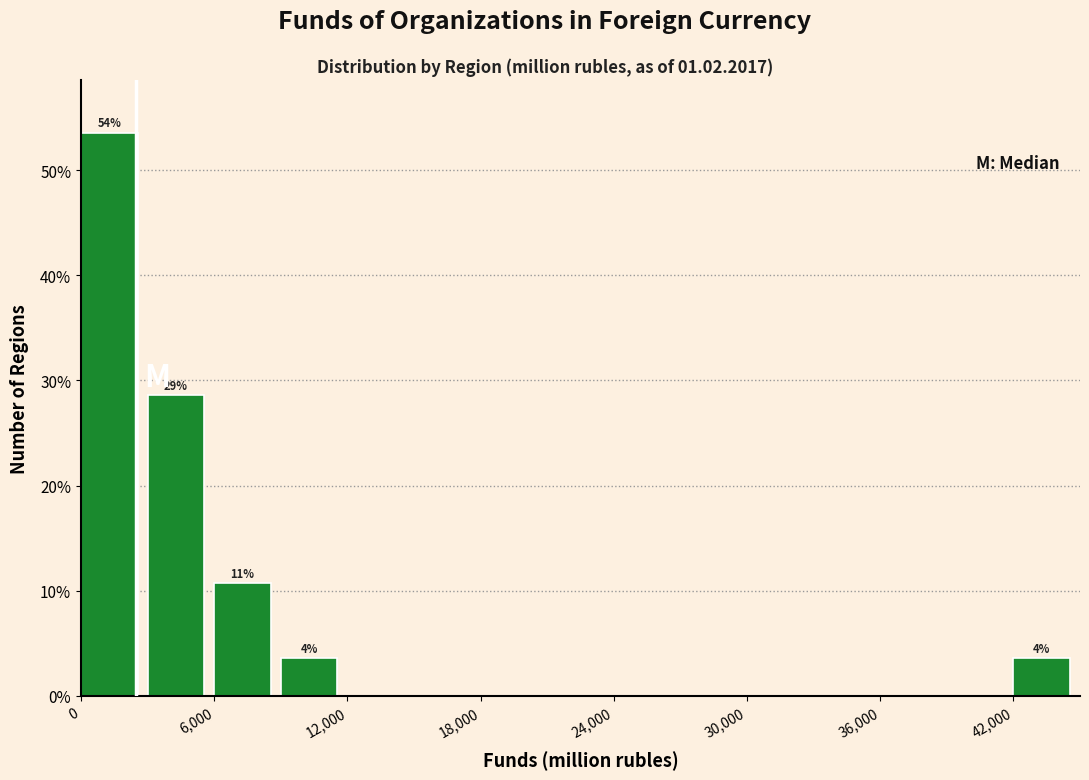

Around what value on the x-axis is the tallest bar? Give the approximate position of its centre, as read against the axis.

1000